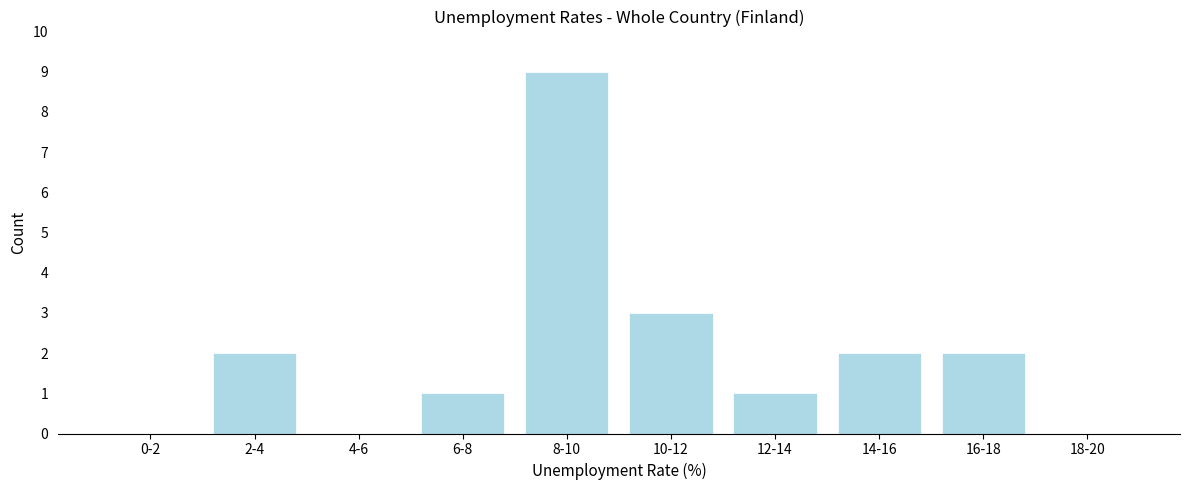

Reading left to right, extract all data points from this chart.

0-2=0	2-4=2	4-6=0	6-8=1	8-10=9	10-12=3	12-14=1	14-16=2	16-18=2	18-20=0